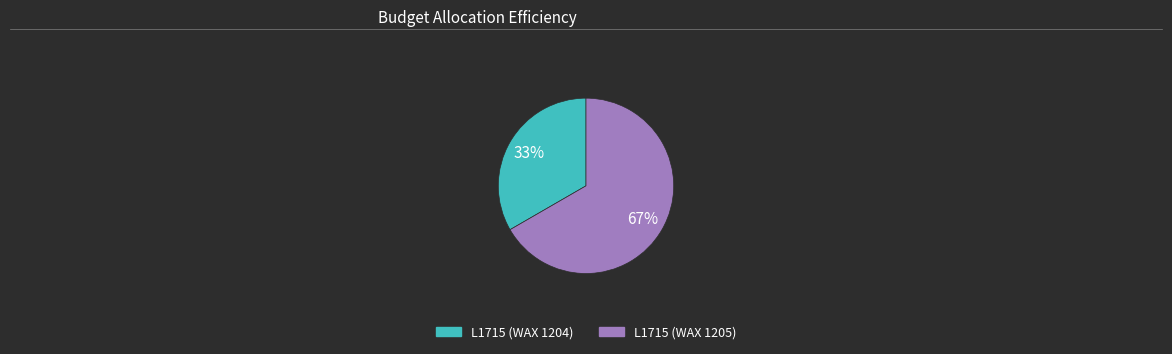

Approximately how many times larger is the value at L1715 (WAX 1205) compared to L1715 (WAX 1204)?

2.0